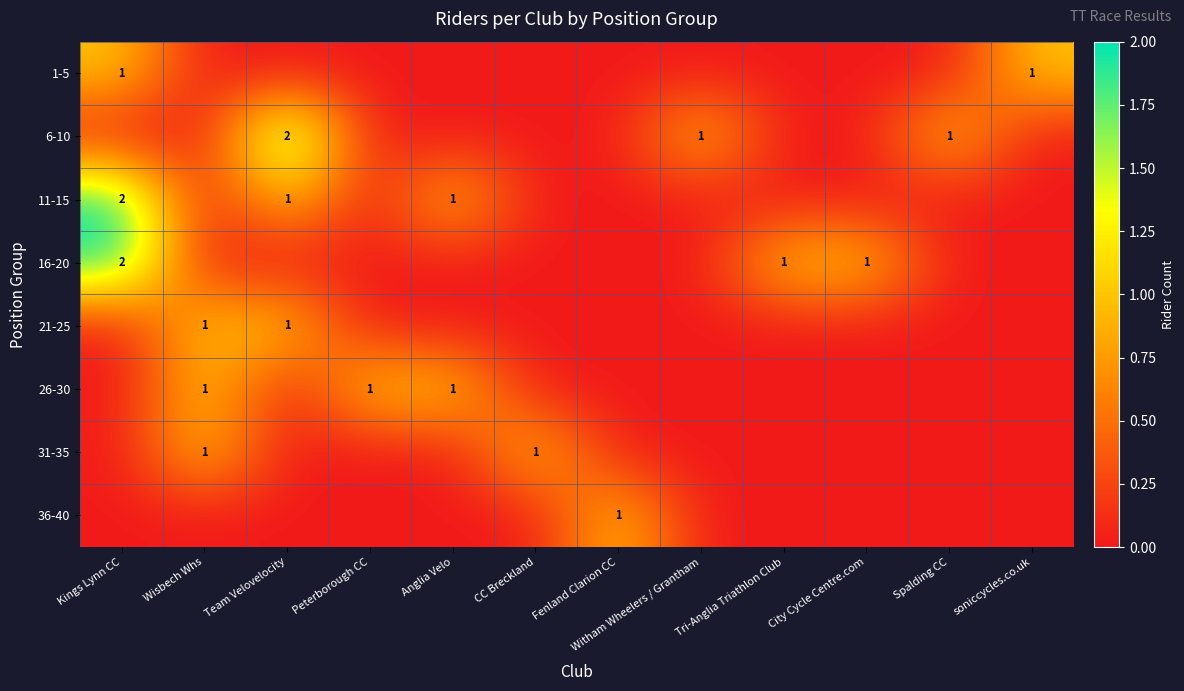

Is it true that 6-10 equals -1 at CC Breckland?

False